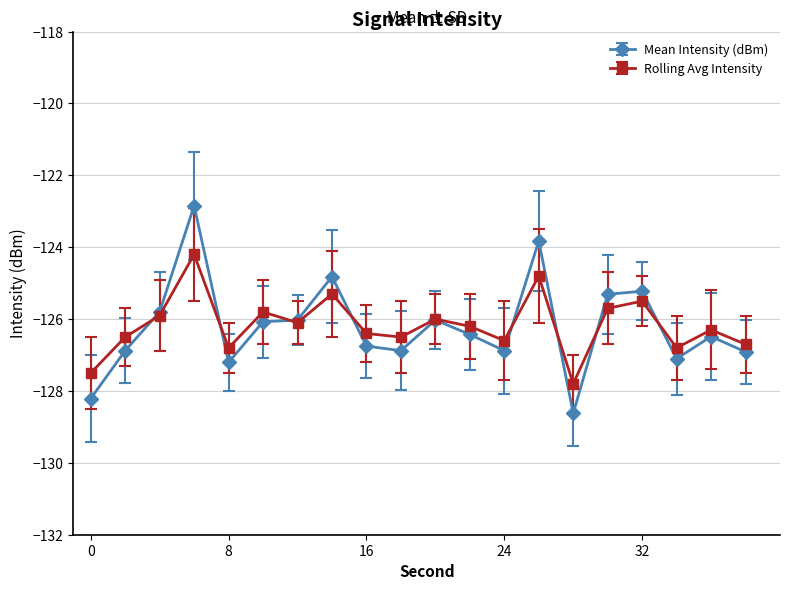

What is the highest value of the Mean Intensity (dBm) series?

-122.8